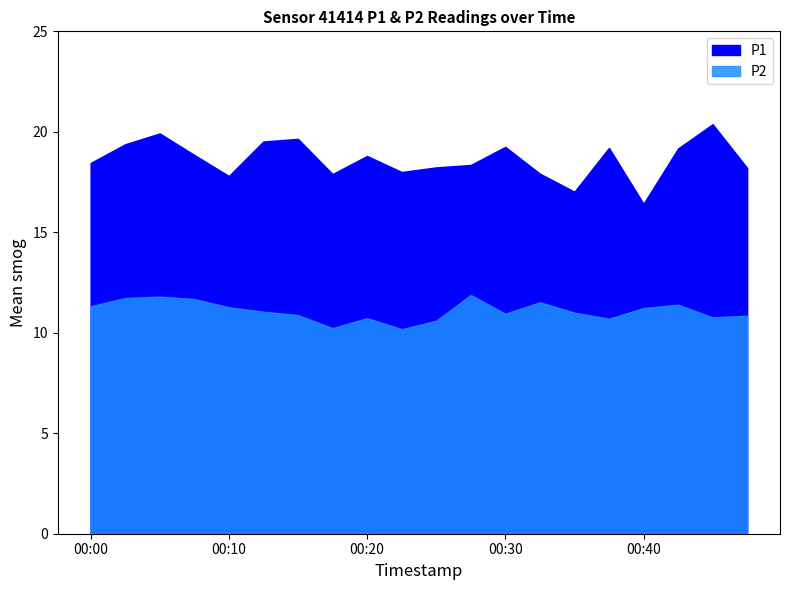

In P2, how many points are lower than both neighbors (excluding endpoints)?

5